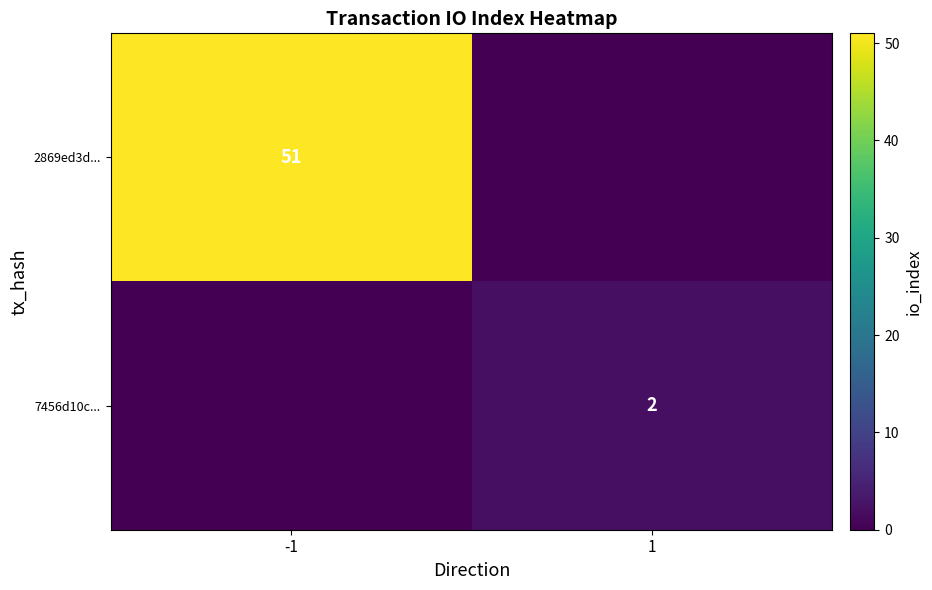

At how many categories does at least one series exceed 11?

1